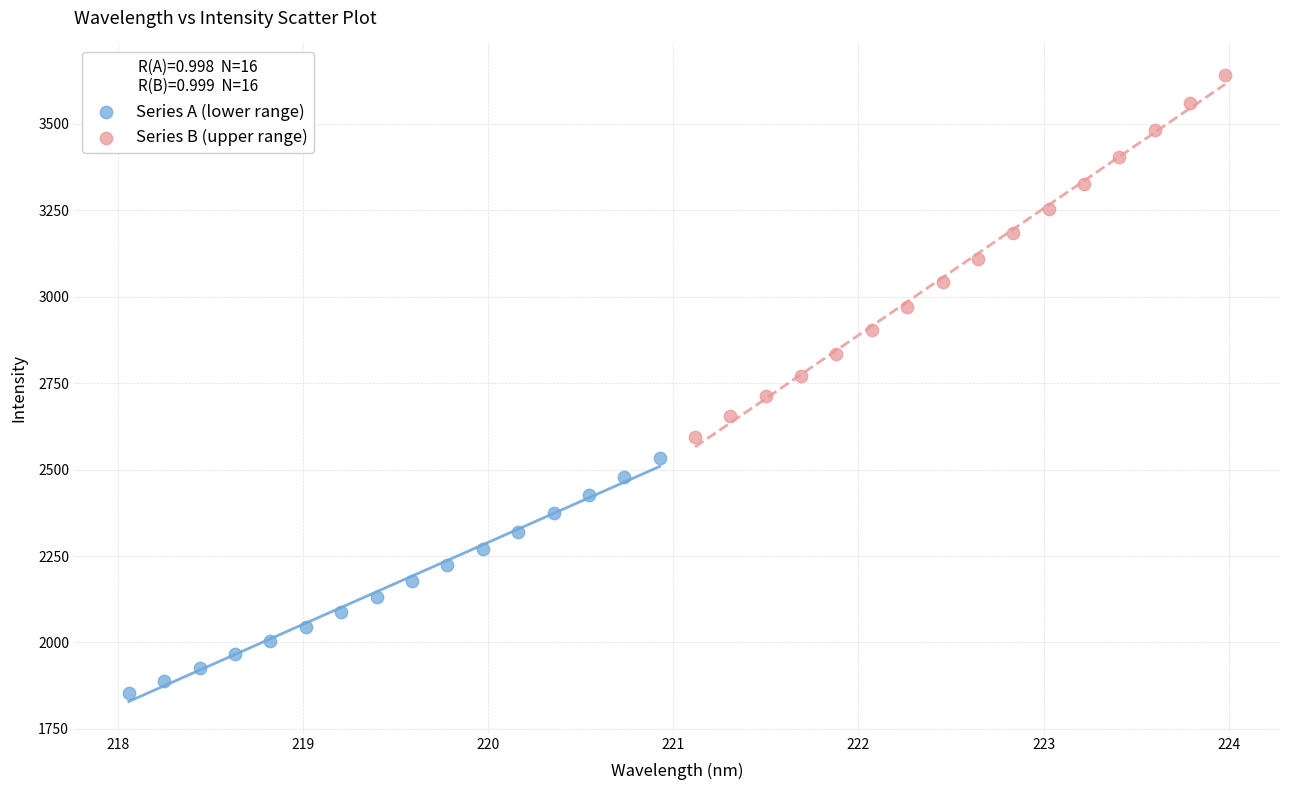

Which series contains the highest Y value?

Series B (upper range)